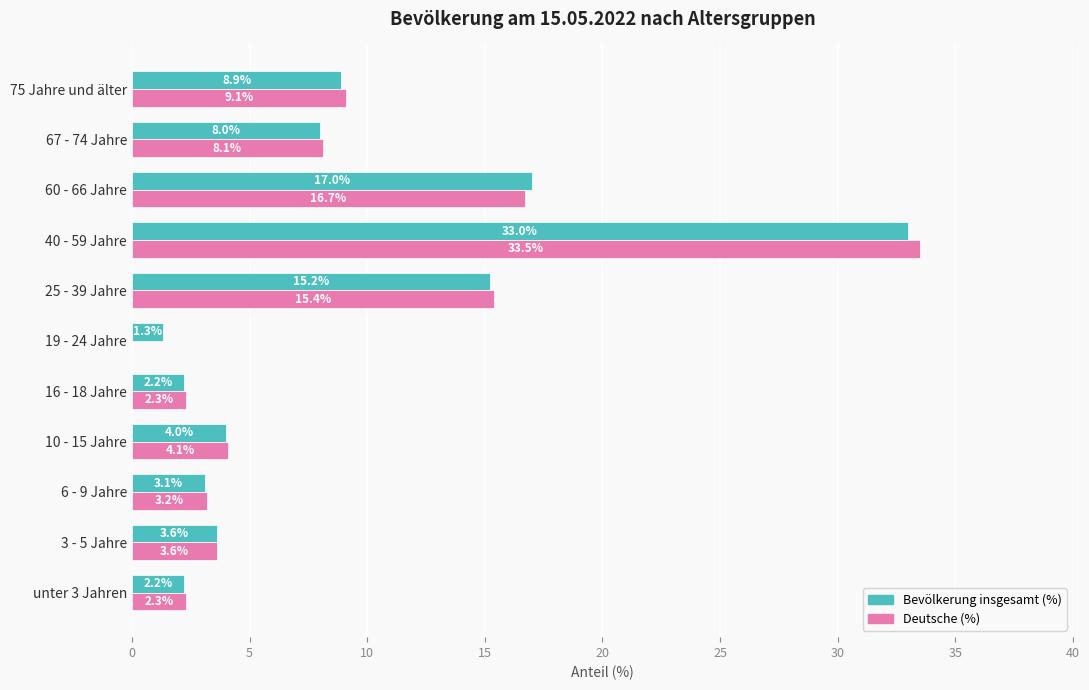

What value does the Bevölkerung insgesamt (%) series have at 67 - 74 Jahre?

8.0